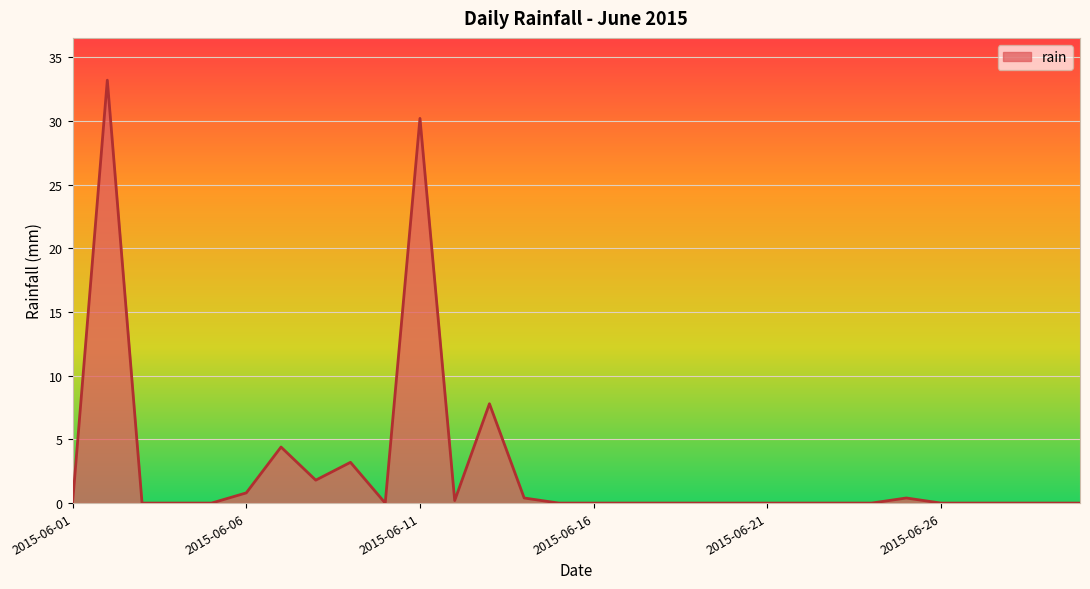

How many lines are shown in the chart?

1